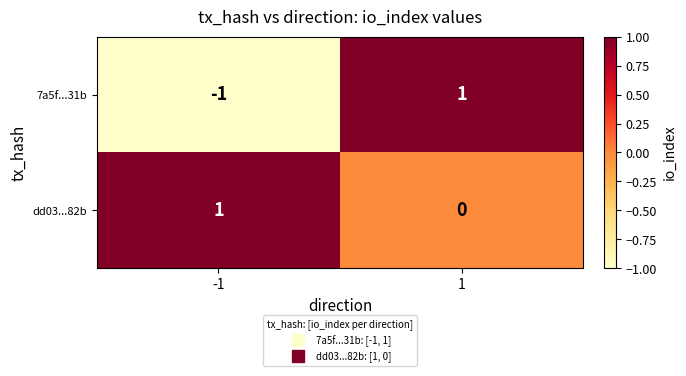

Which series has the largest total across all categories?

dd03...82b